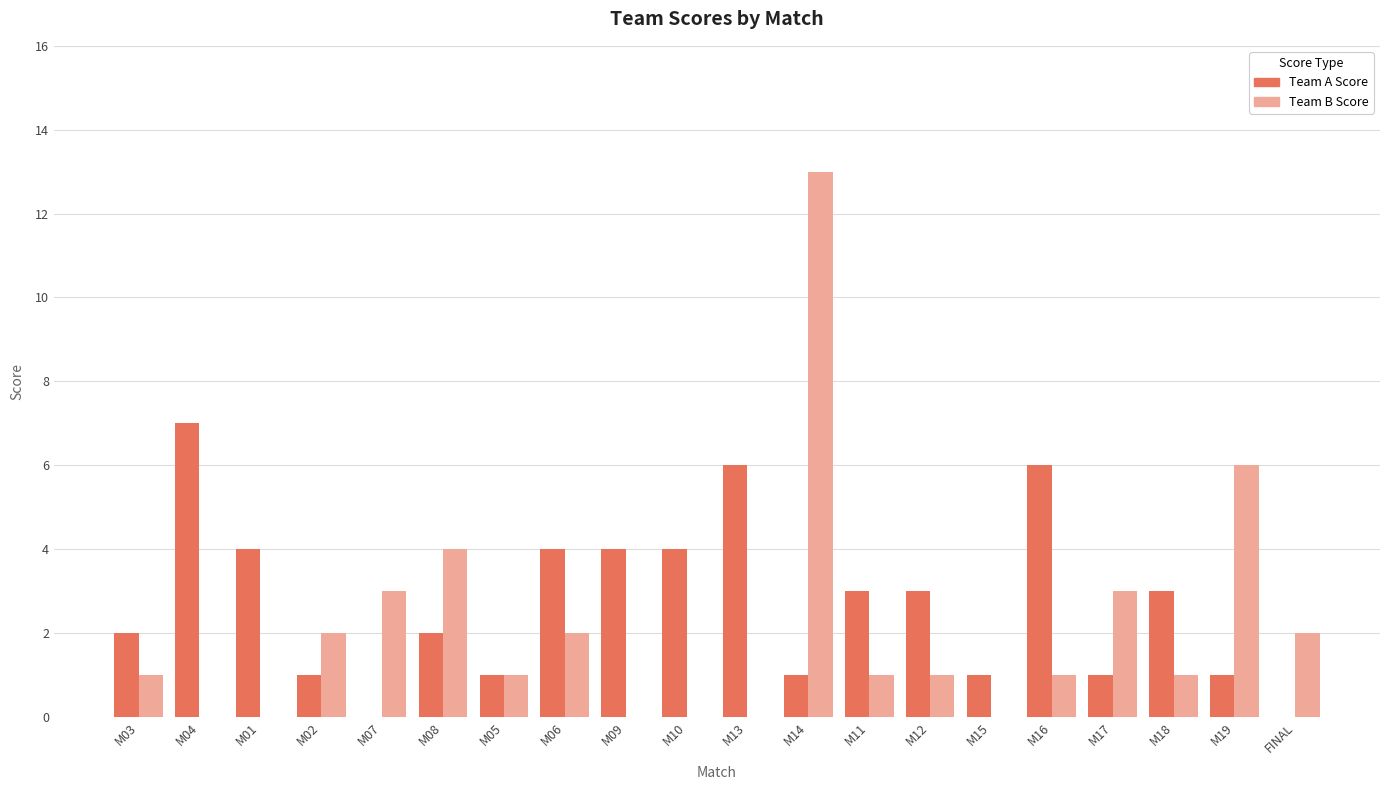

Which category has the highest value in the Team A Score series?

M04